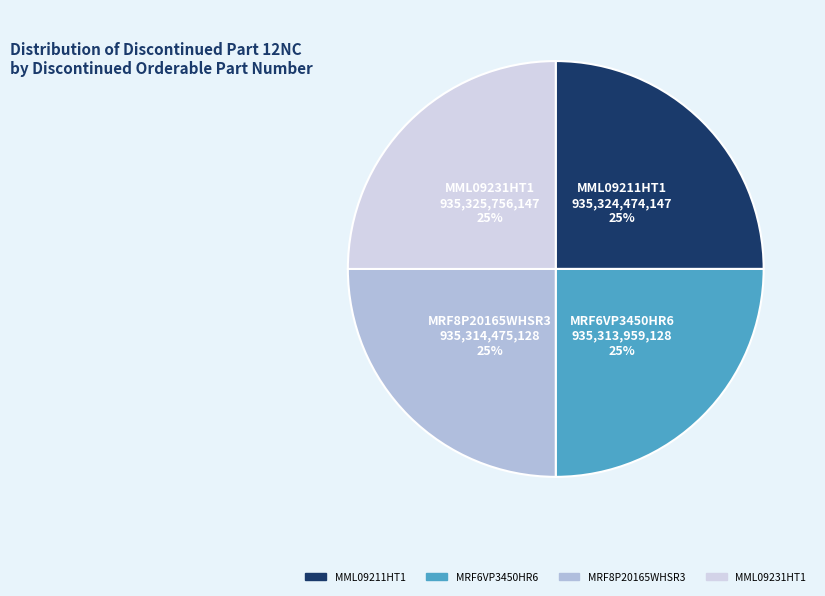

Is there any slice that represents more than half of the pie?

No